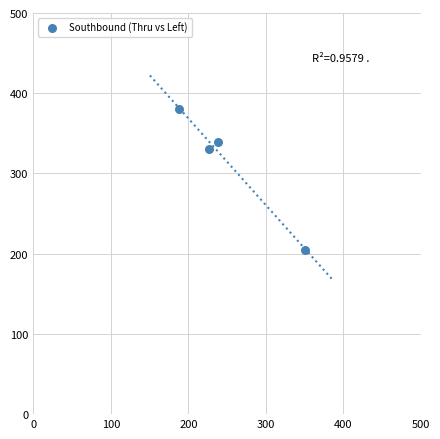

What Y value in the scatter plot is closest to 292?

331